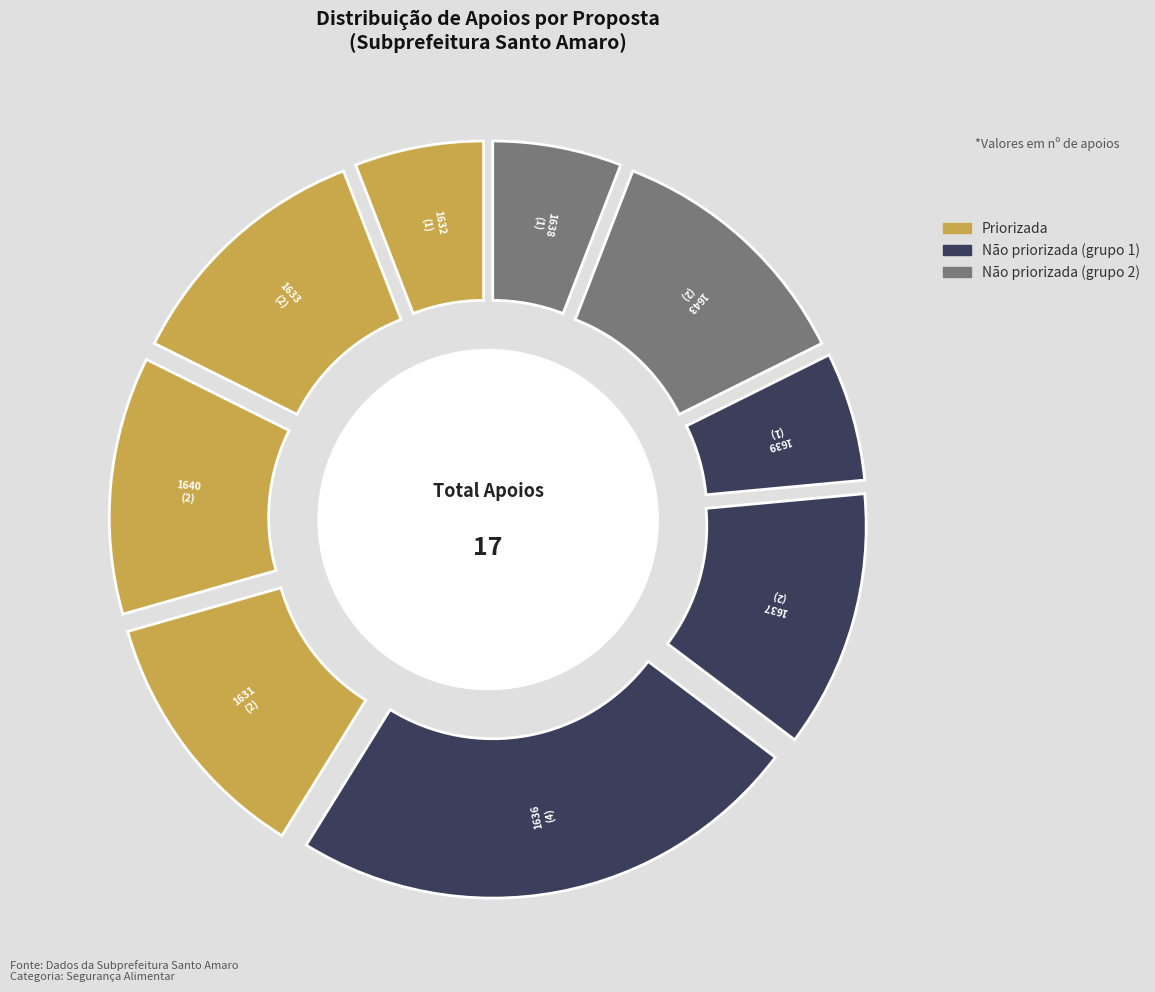

To the nearest percent, what portion does 1637 represent?

12%